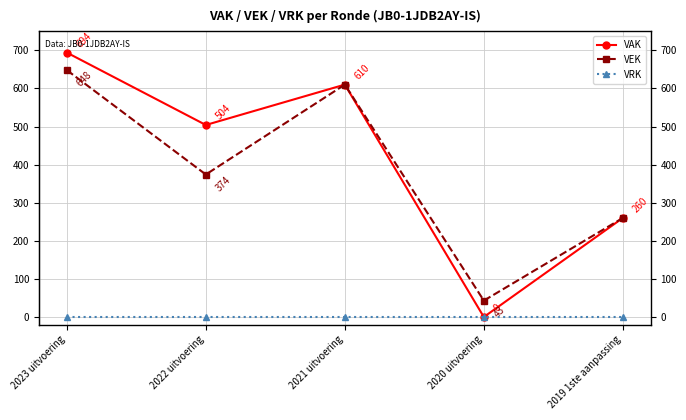

What is the highest value of the VAK series?

694